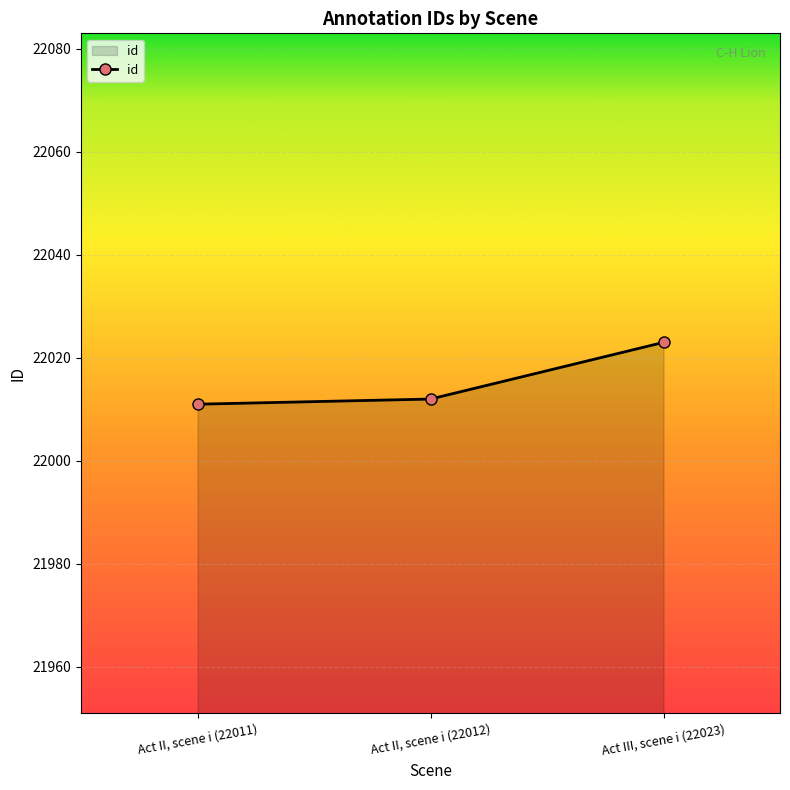

Reading left to right, extract all data points from this chart.

22011	22012	22023